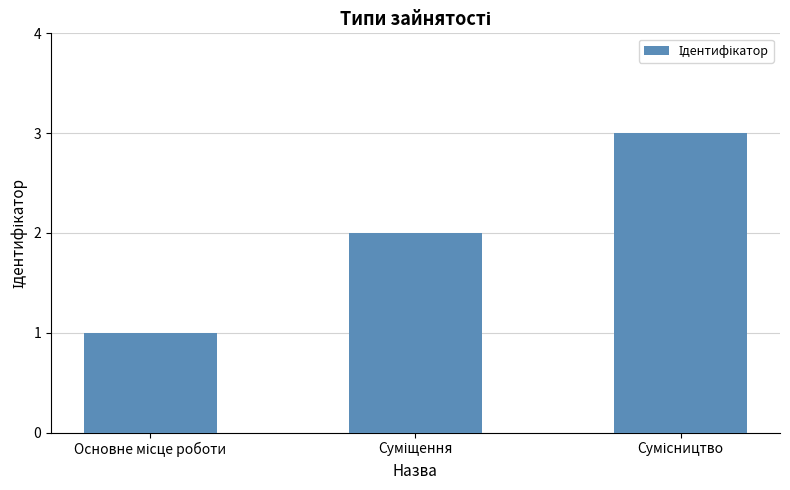

What is the sum of all values?

6